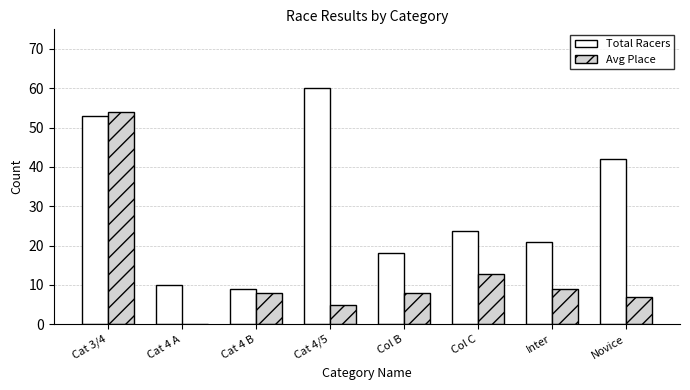

What are all the series names shown in the legend?

Total Racers, Avg Place